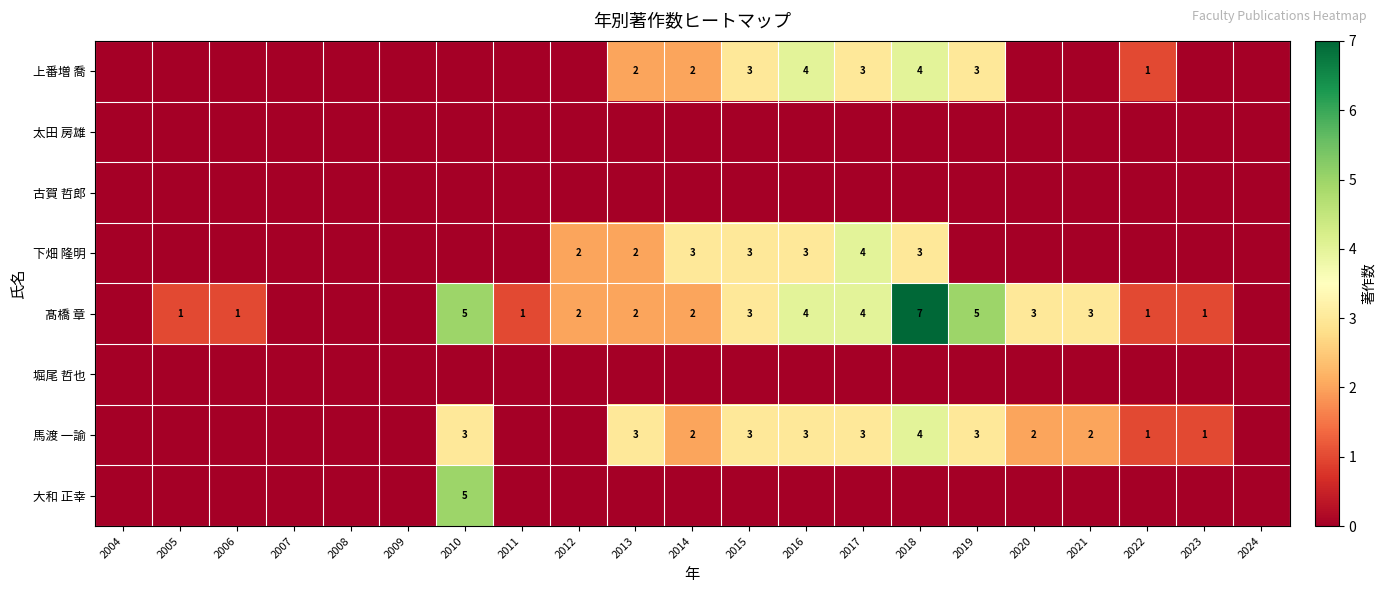

What is the spread (max minus min) of values at 2015?

3